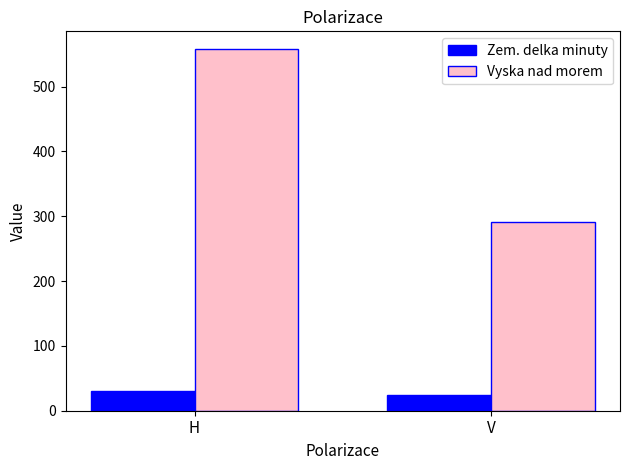

What is the difference between the maximum and minimum values in the Zem. delka minuty series?

7.2